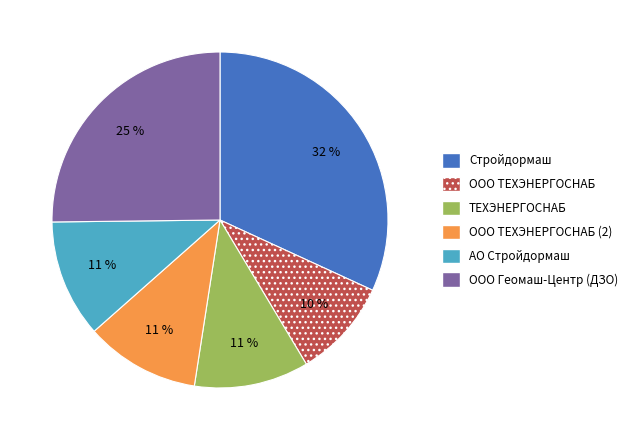

Is ООО ТЕХЭНЕРГОСНАБ (2) the majority of the pie?

No